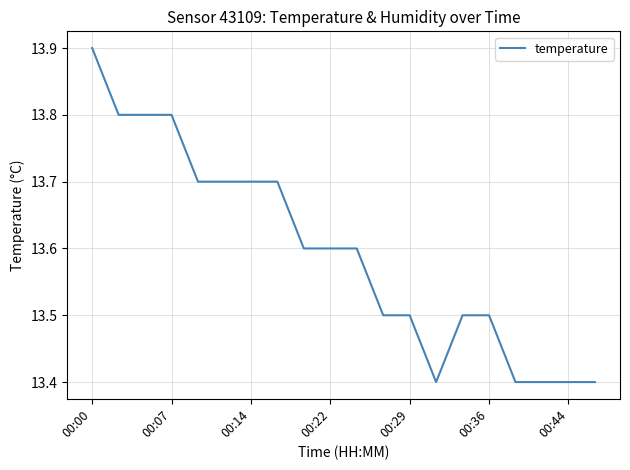

What is the greatest value displayed?

13.9